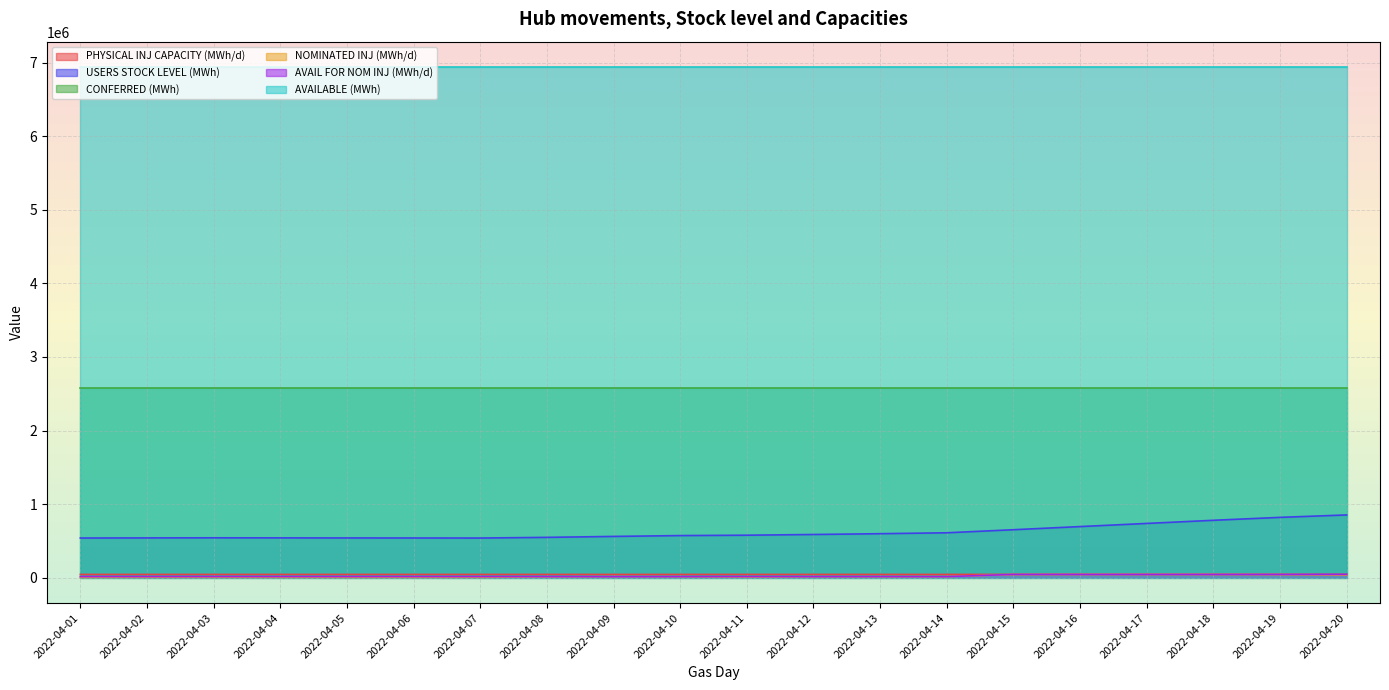

What is the highest value of the NOMINATED INJ (MWh/d) series?

42777.0